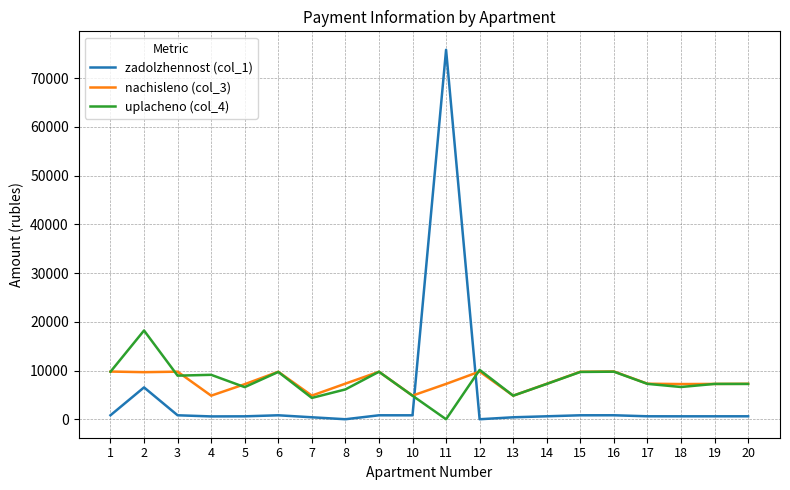

How many lines are shown in the chart?

3